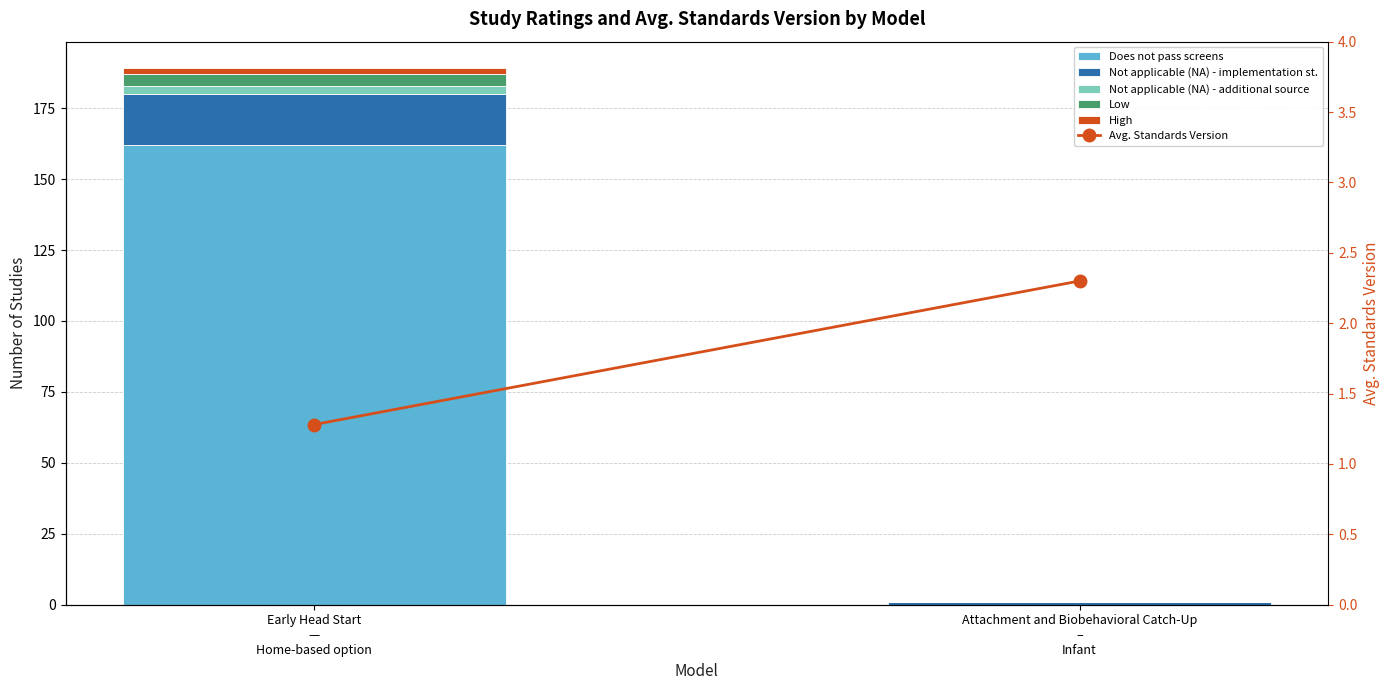

What is the total value across all series at Attachment and Biobehavioral Catch-Up
–
Infant?

3.3